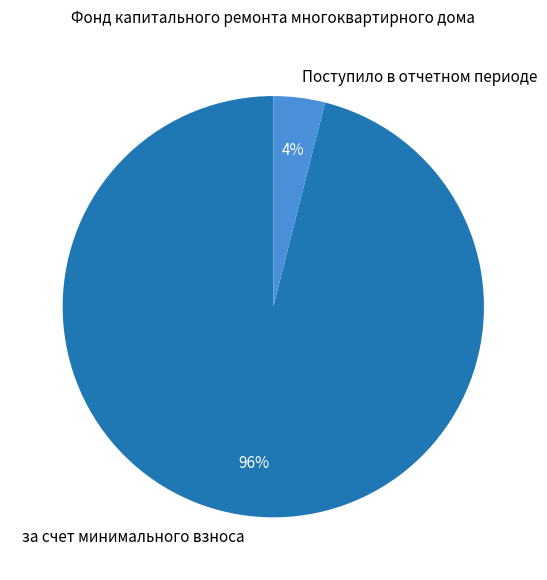

Which slice is the smallest?

Поступило в отчетном периоде